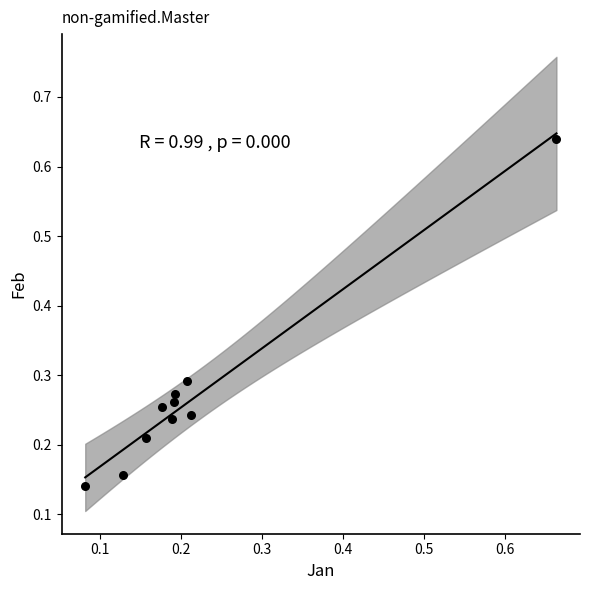

What is the range of Y values (max minus min)?

0.5